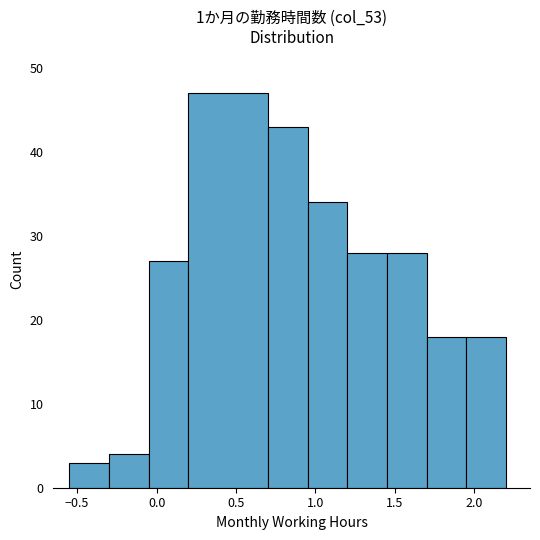

Which range on the x-axis has the tallest bar?

0.20 to 0.70